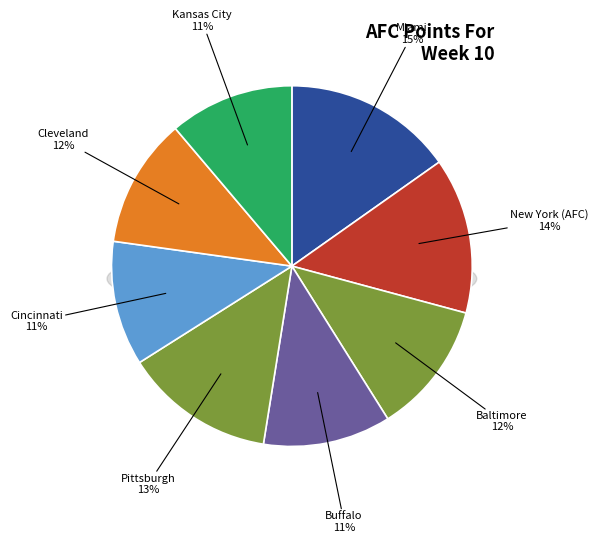

True or false: New York (AFC) accounts for 14% of the total.

True